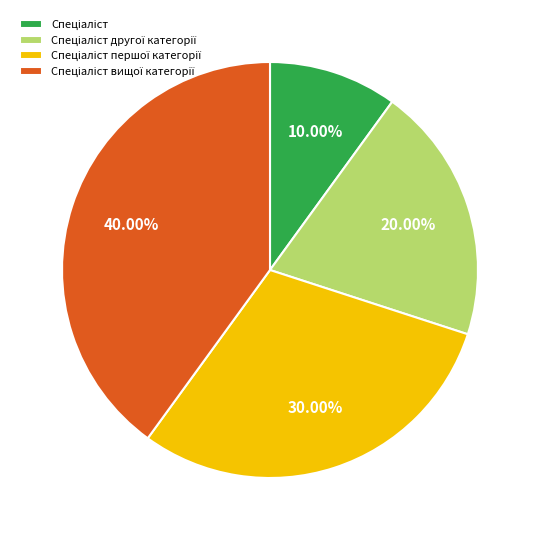

Does any single category account for the majority?

No